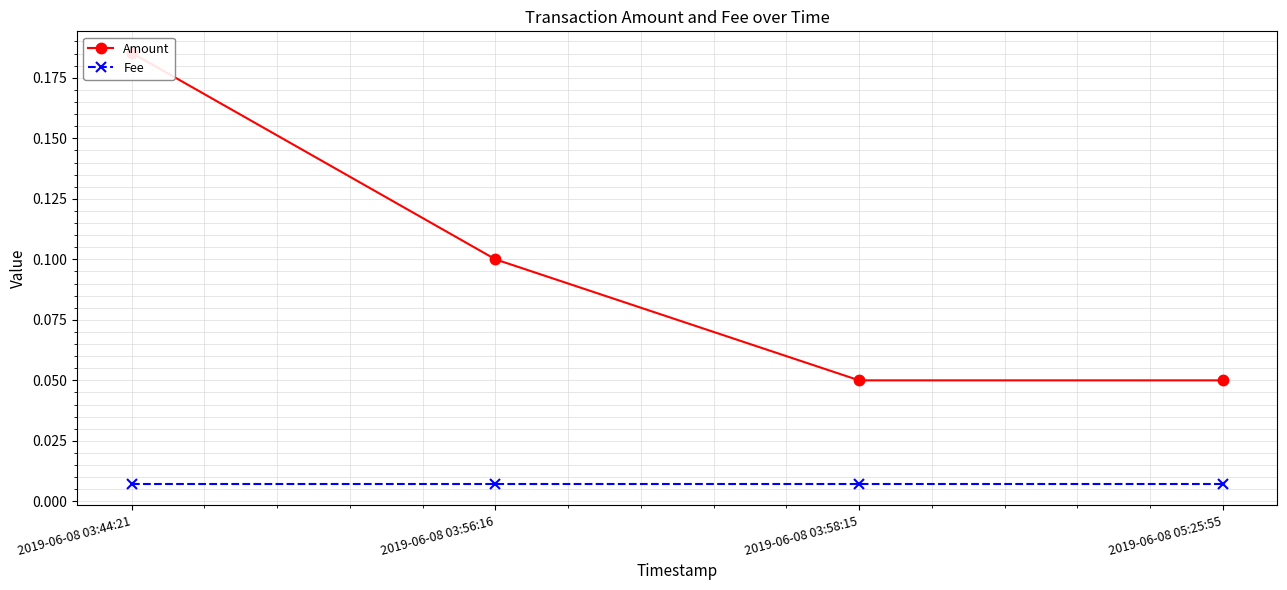

At which category does the chart reach its peak across all series?

2019-06-08 03:44:21